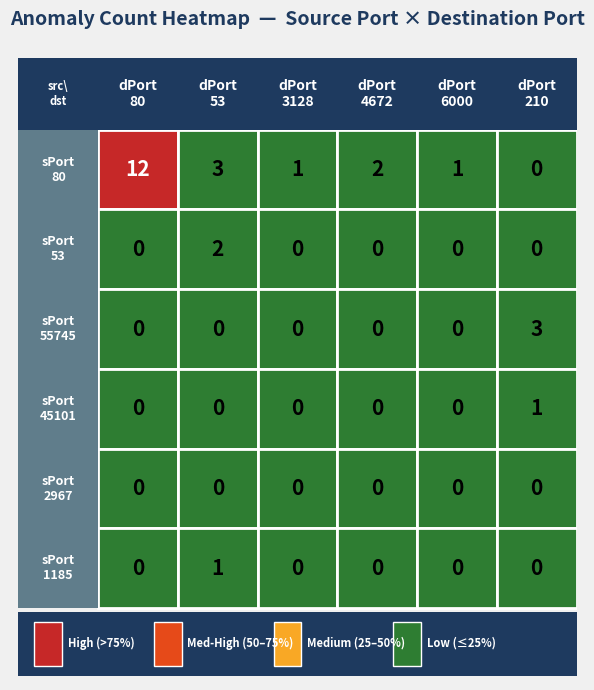

True or false: 1185 has a value of 1 at 53.

False